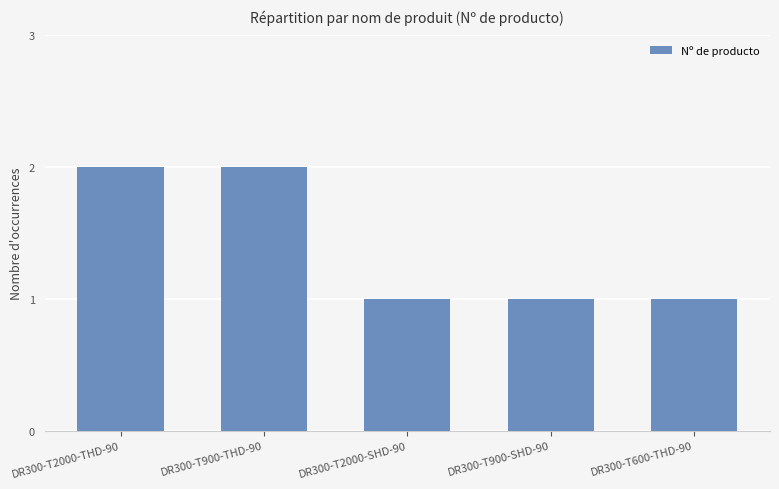

What position from the right is DR300-T2000-THD-90?

5